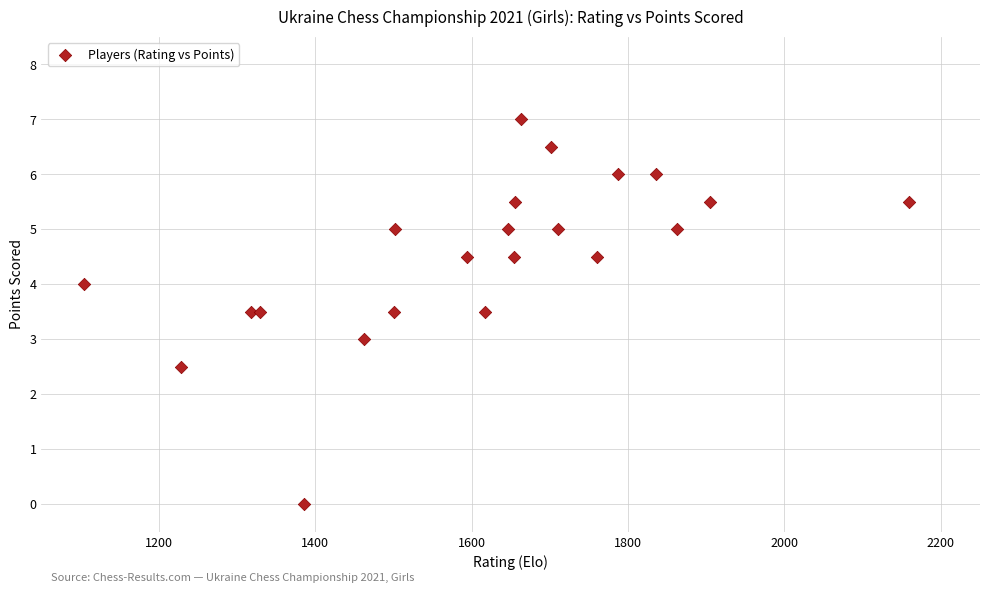

What is the range of Y values (max minus min)?

7.0